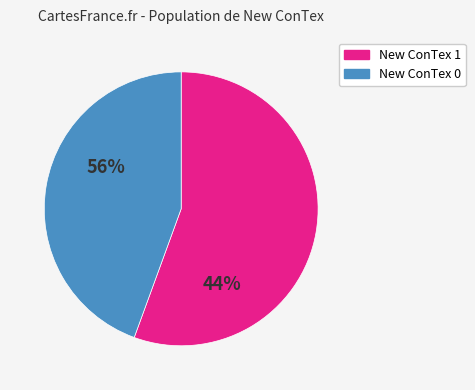

Does any single category account for the majority?

Yes